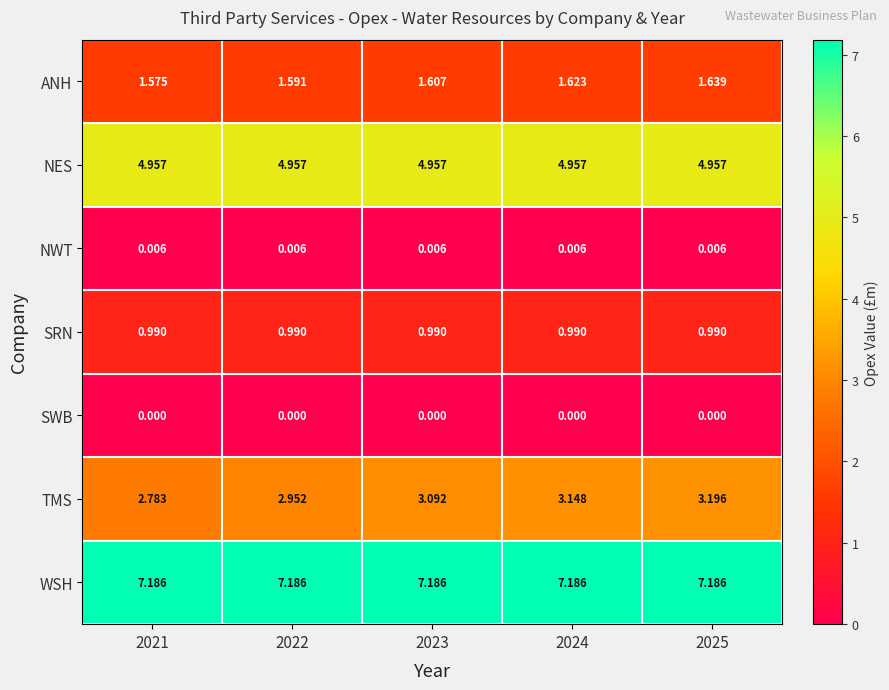

At how many categories does at least one series exceed 5?

5